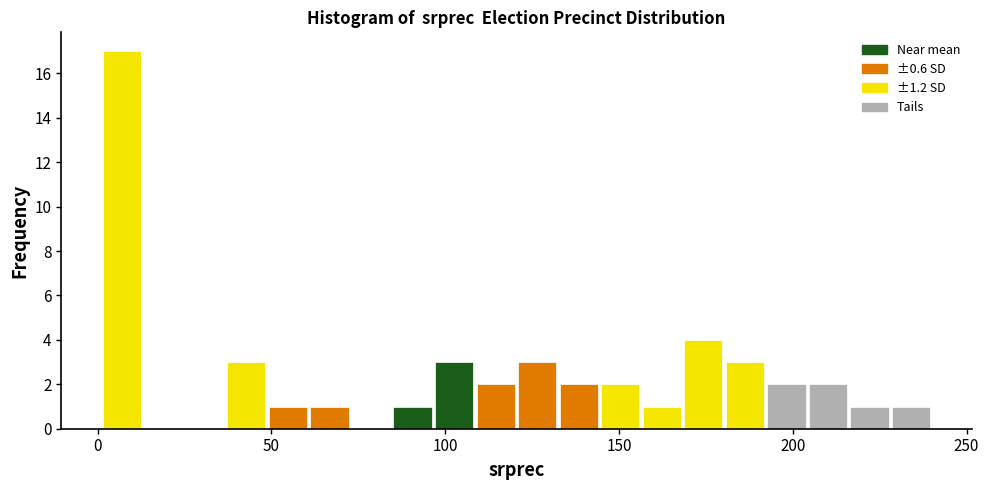

Around what value on the x-axis is the tallest bar? Give the approximate position of its centre, as read against the axis.

5